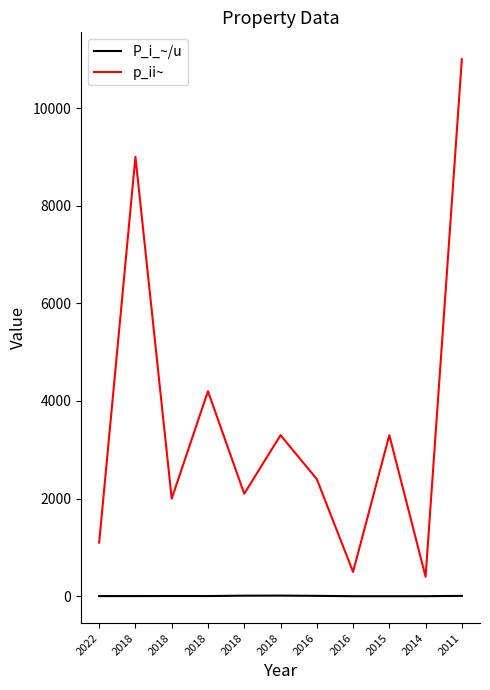

How many lines are shown in the chart?

2